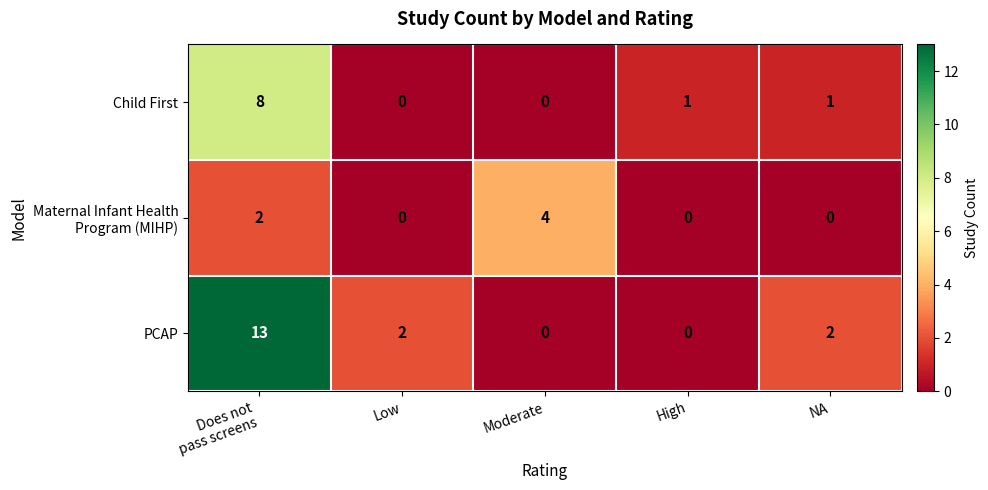

What is the maximum value for Child First?

8